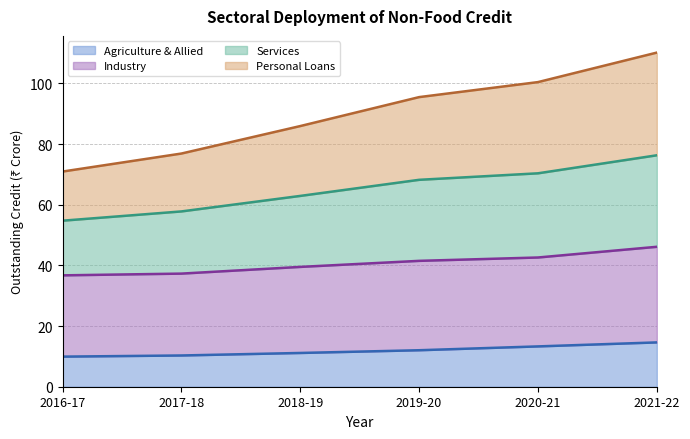

What is the difference between the maximum and second lowest values in the Agriculture & Allied series?

4.3